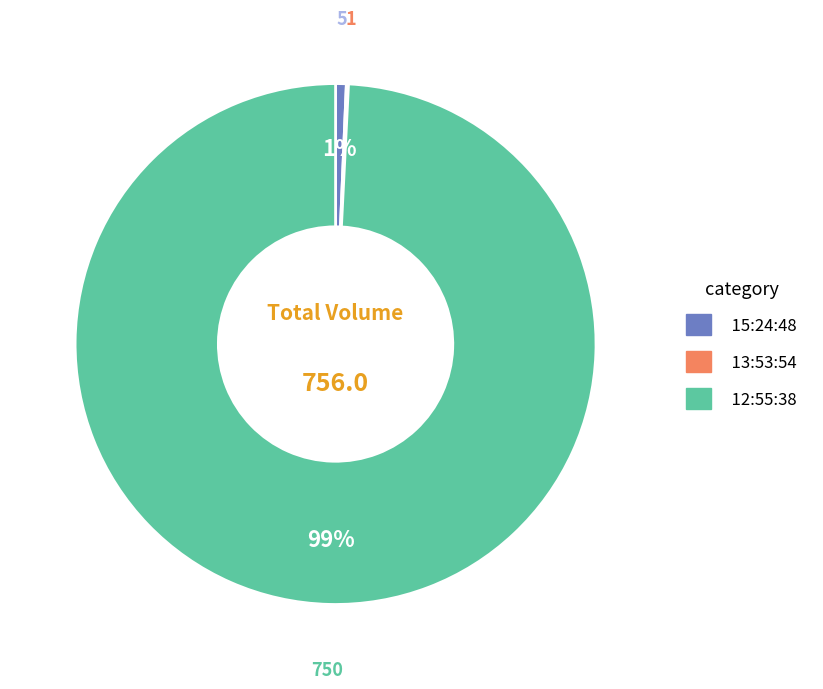

Which category accounts for the majority?

12:55:38